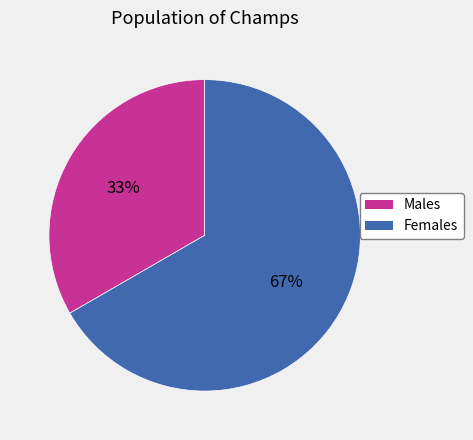

To the nearest percent, what is the average slice percentage?

50%